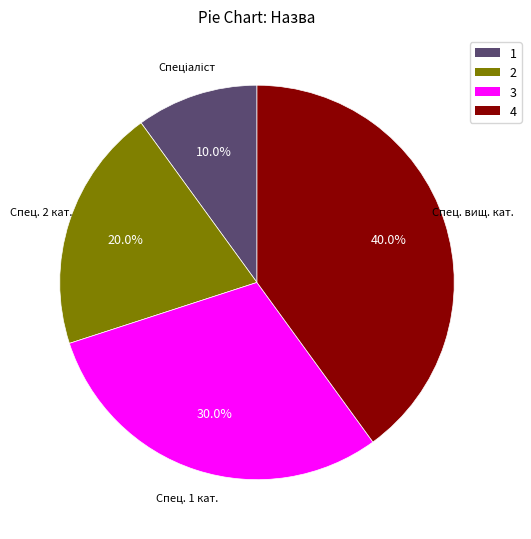

How many segments does this pie chart have?

4